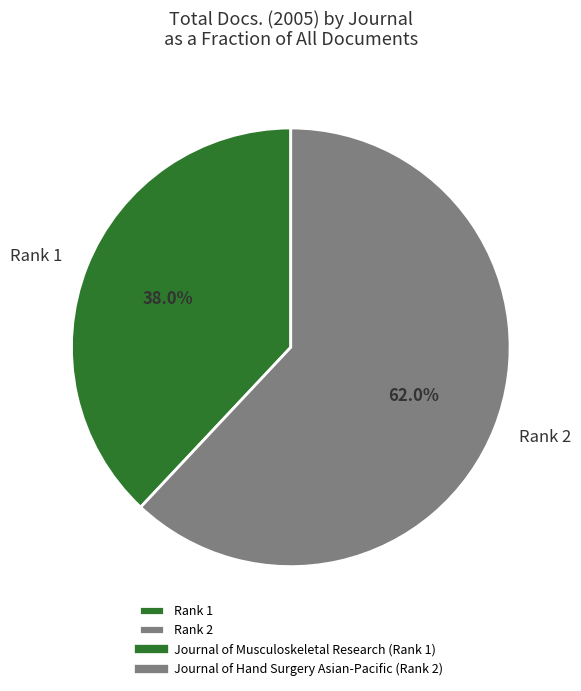

How many segments does this pie chart have?

2